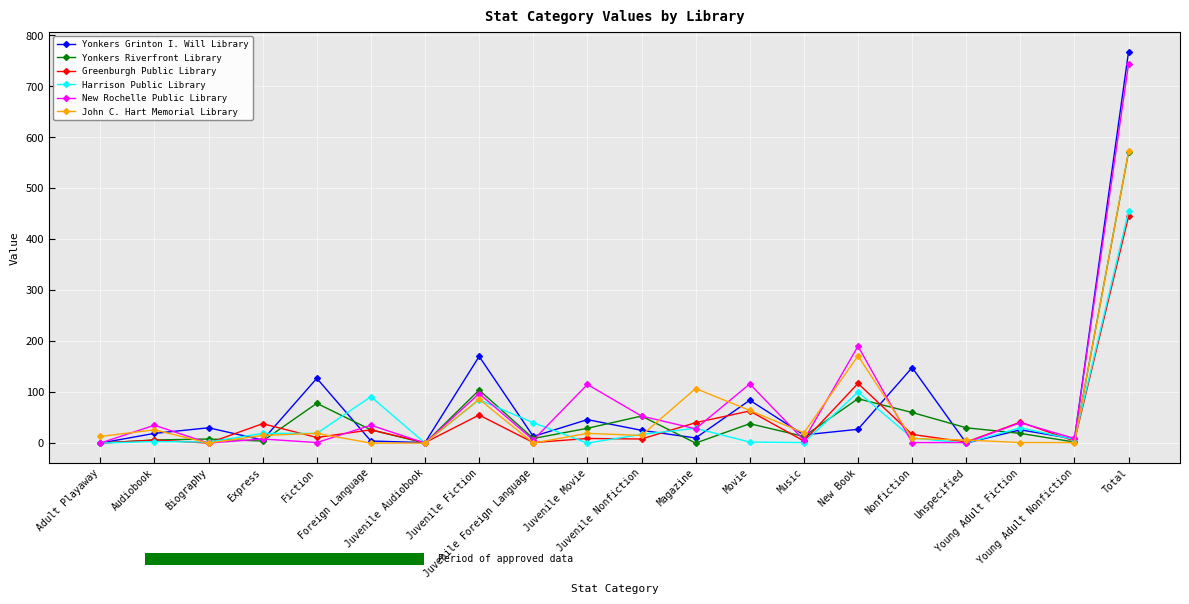

Between Adult Playaway and Juvenile Movie, which series saw the biggest shift?

New Rochelle Public Library